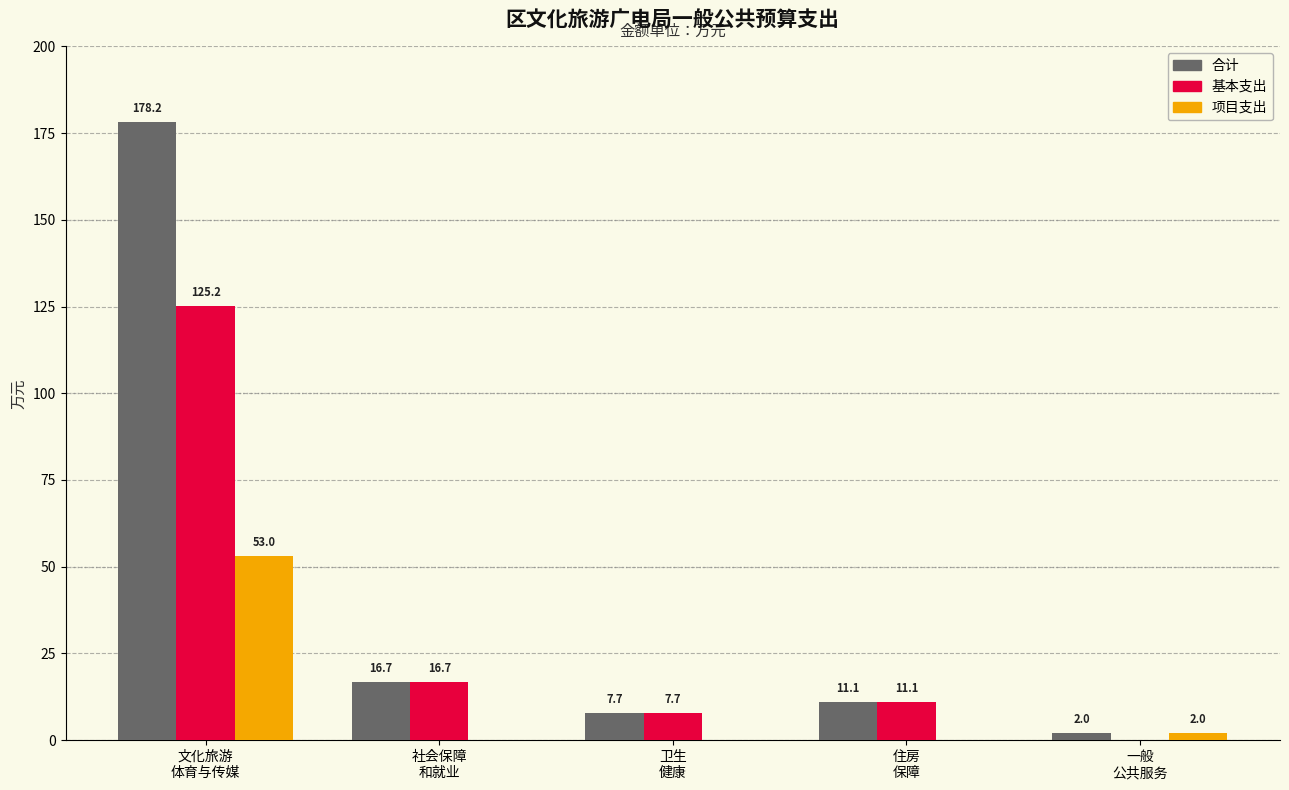

What is the sum of all 基本支出 values?

160.7